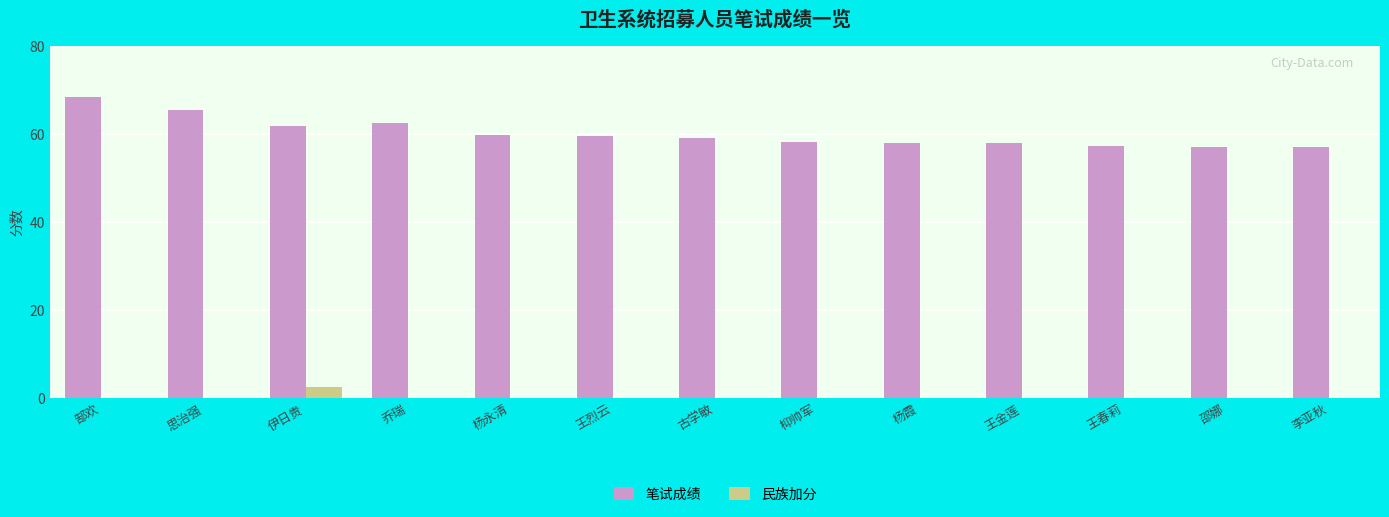

Which series has the largest total across all categories?

笔试成绩